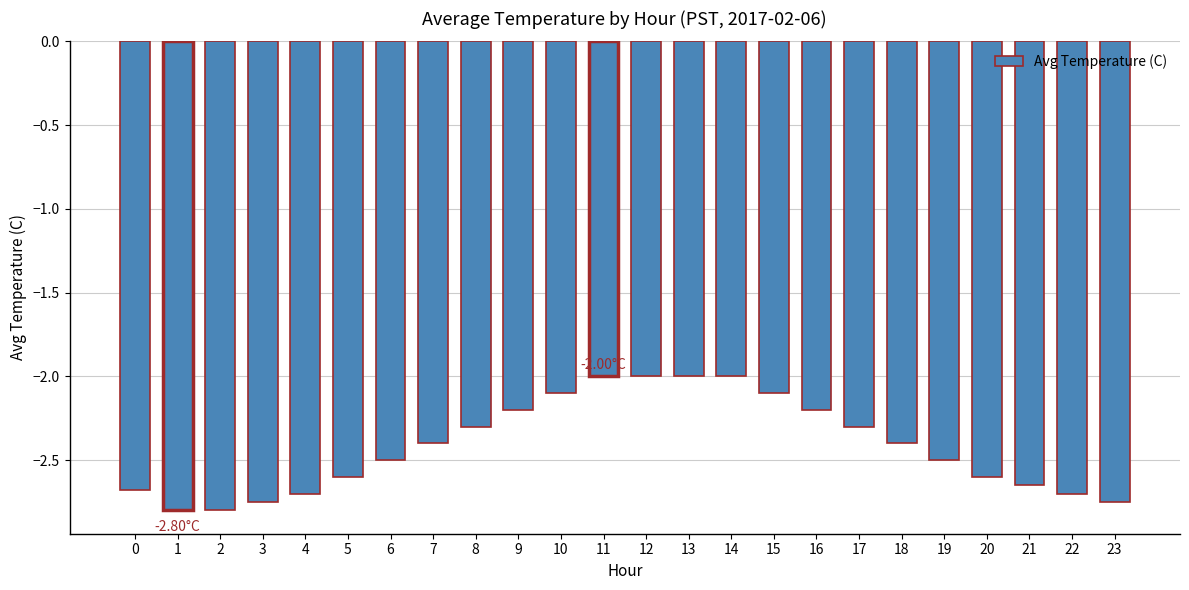

Which has a higher value, 4 or 16?

16